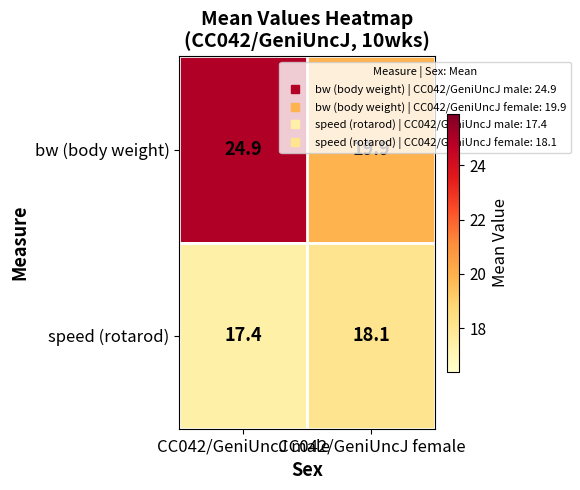

Which series has the widest spread of values?

bw (body weight)